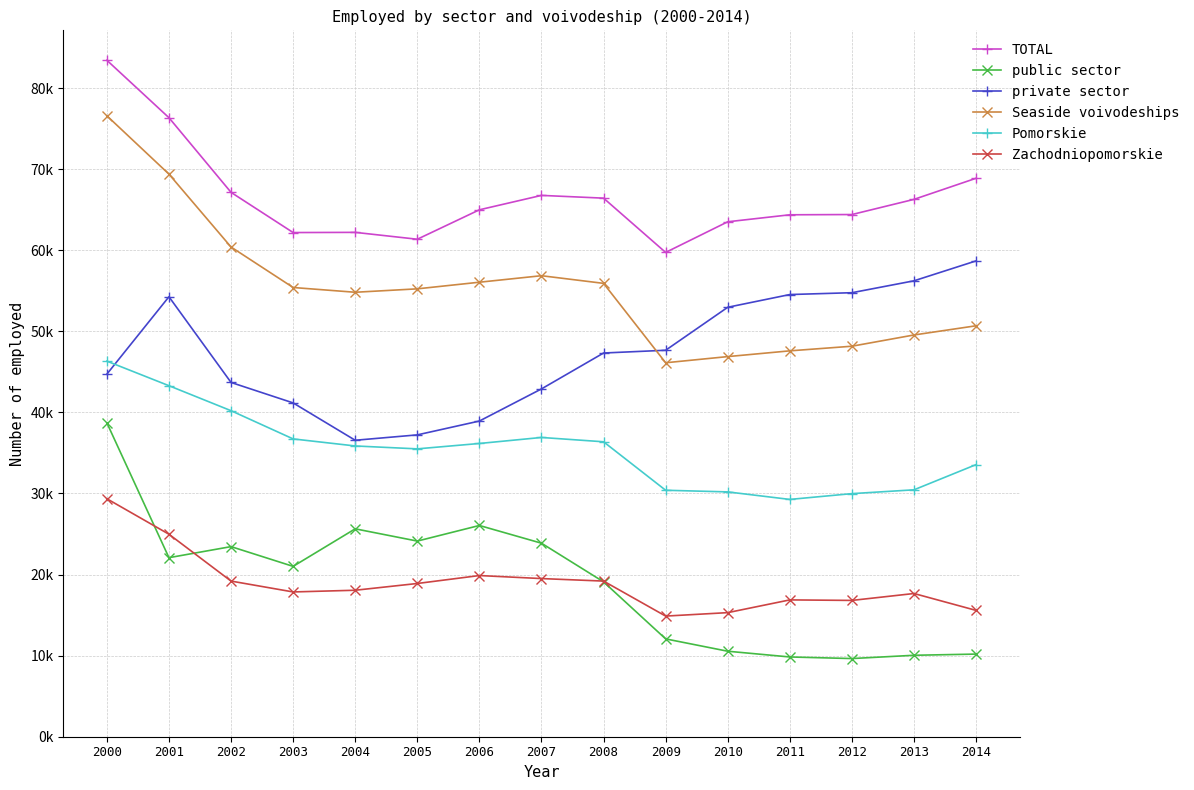

What is the minimum value for private sector?

36564